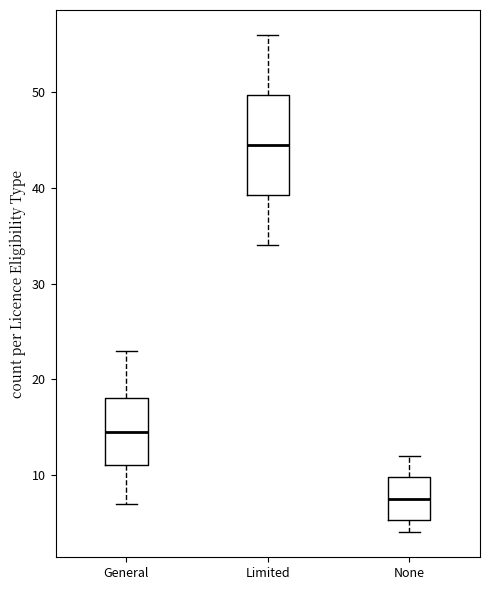

Comparing the boxes themselves (not the whiskers), which one is the tallest?

Limited